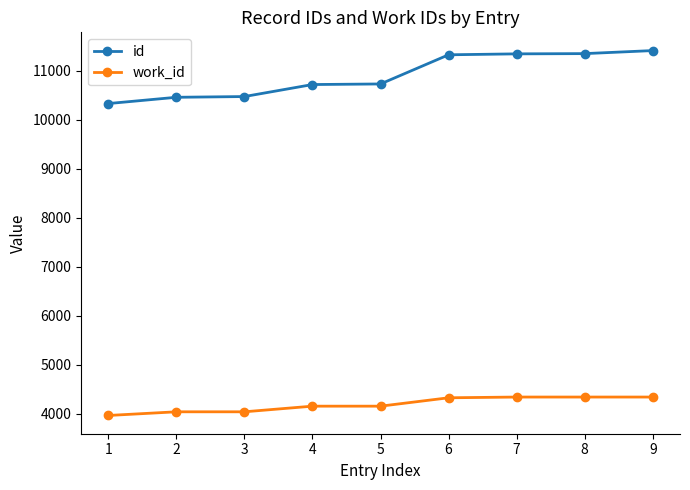

What is the smallest value displayed?

3963